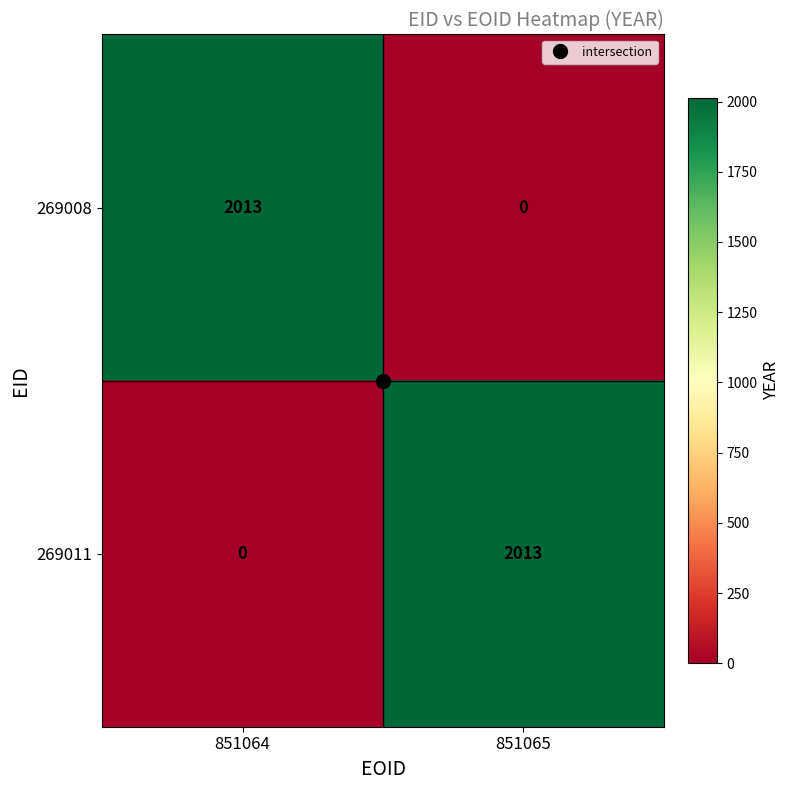

Count the number of data series in this chart.

2